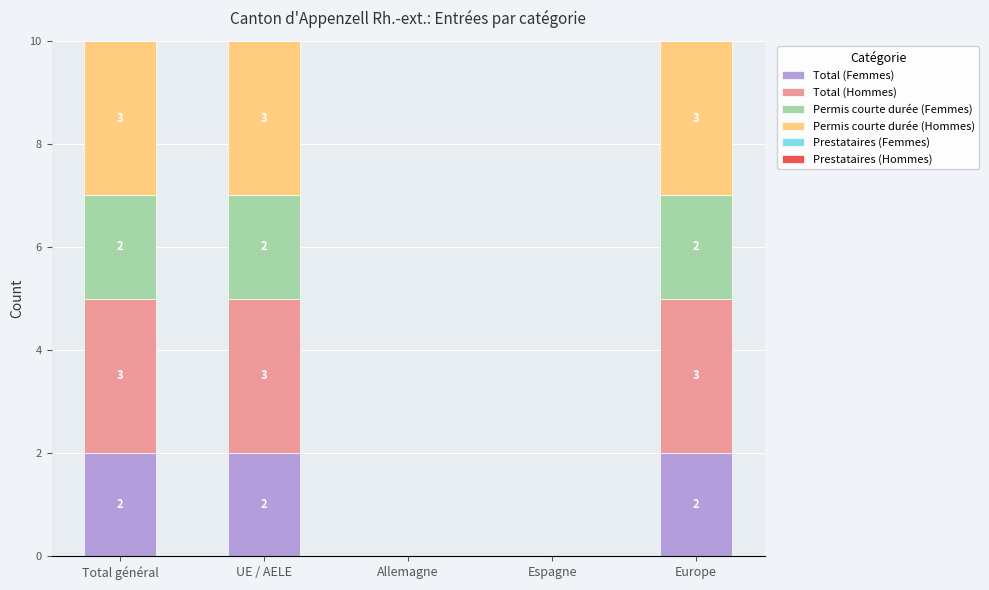

What is the total value across all series at UE / AELE?

10